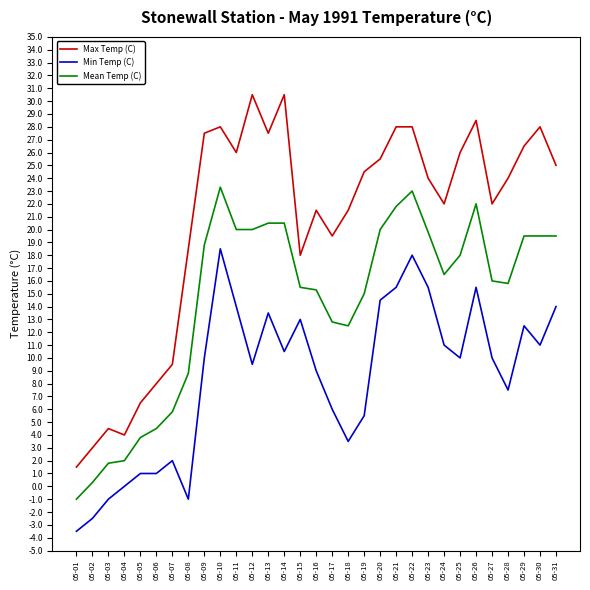

The value of Min Temp (C) at 05-13 is 20.0. True or false?

False